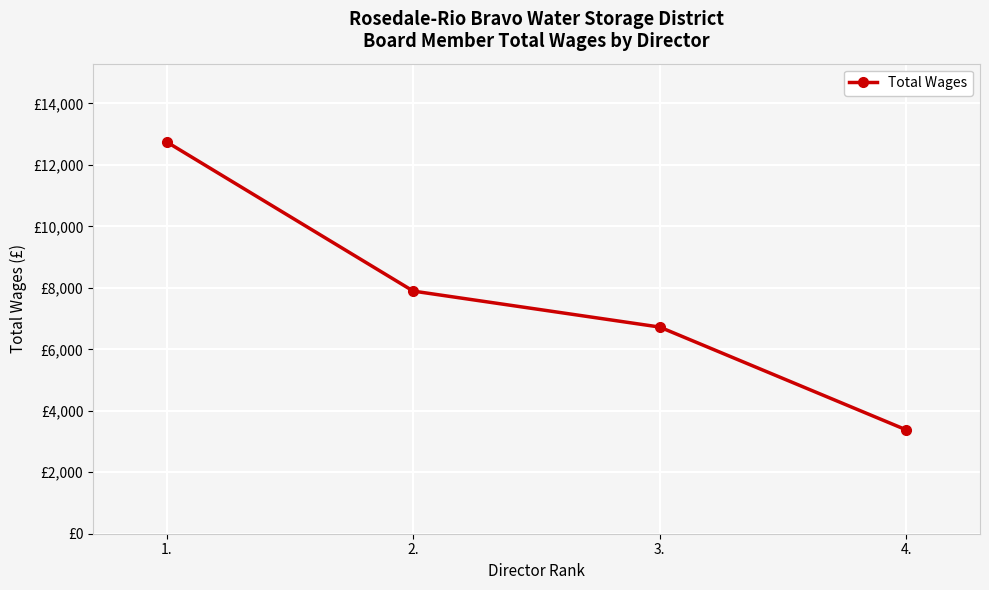

What is the maximum value shown in the chart?

12744